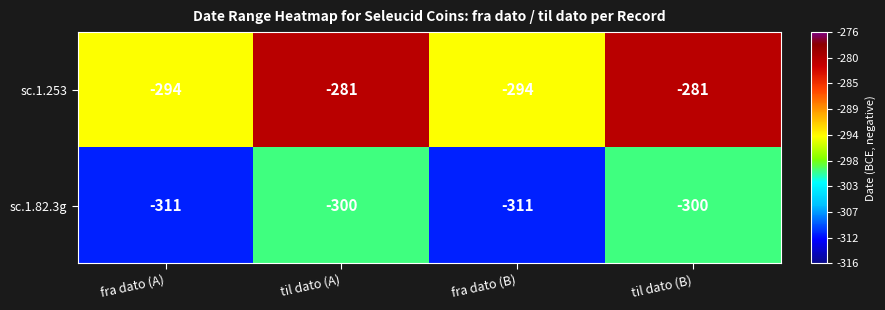

How many data points does each series have?

4